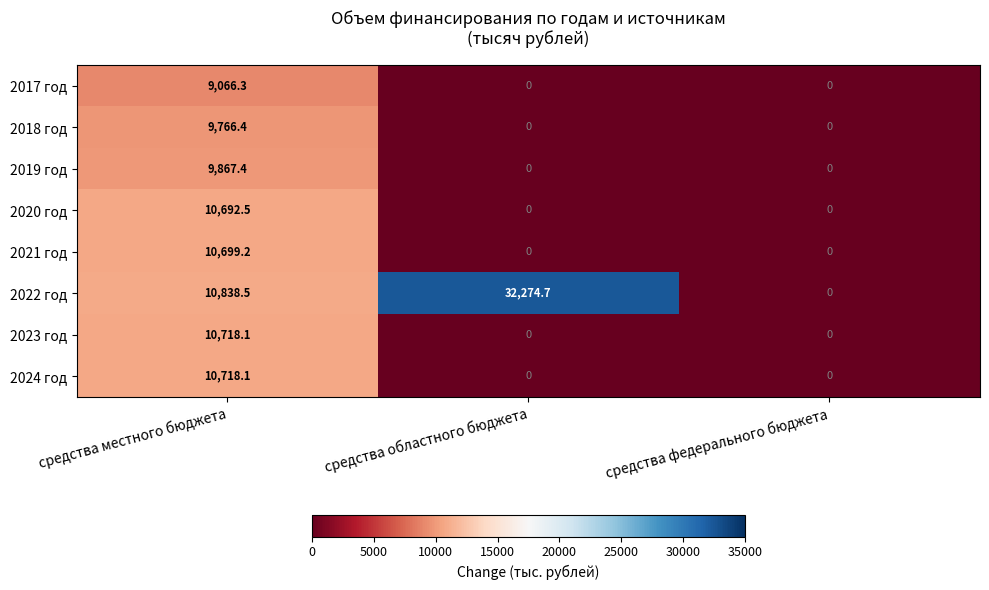

At which category is the sum across all series the highest?

средства местного бюджета